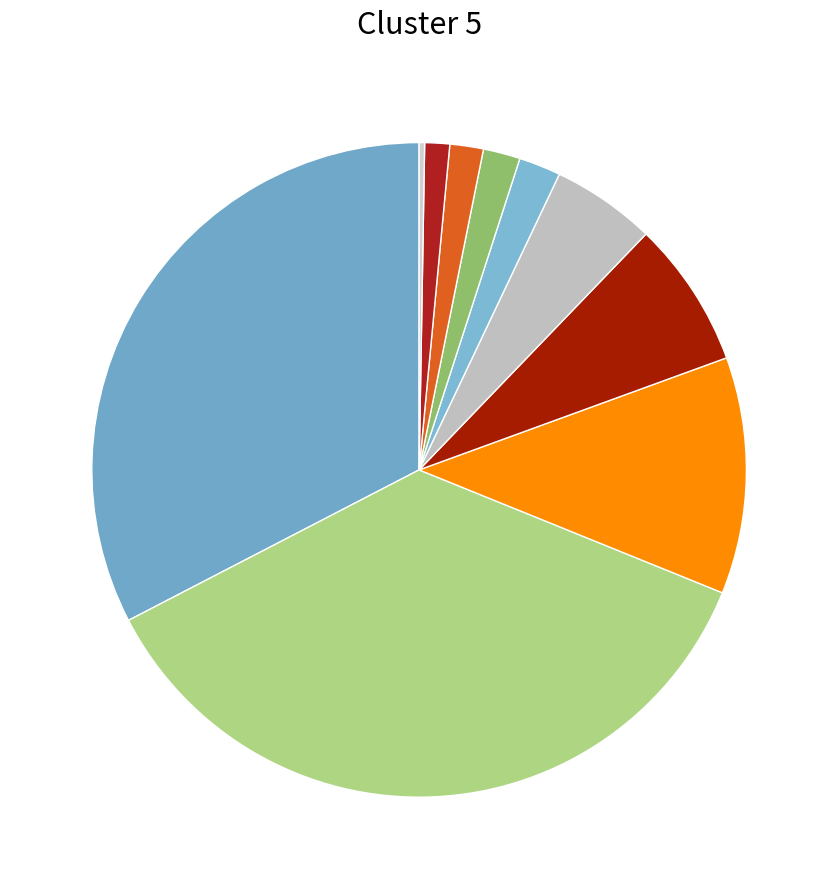

Count the number of slices in the pie.

10